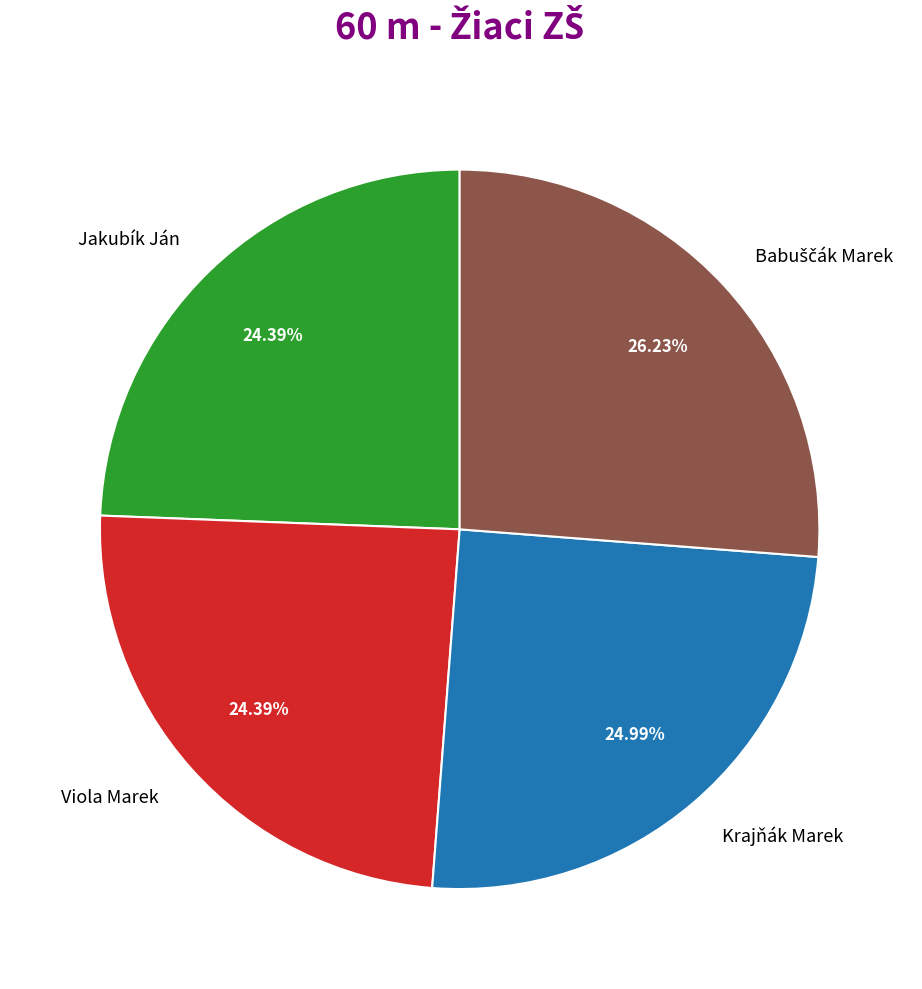

Combined, do Viola Marek and Jakubík Ján account for over 50%?

No